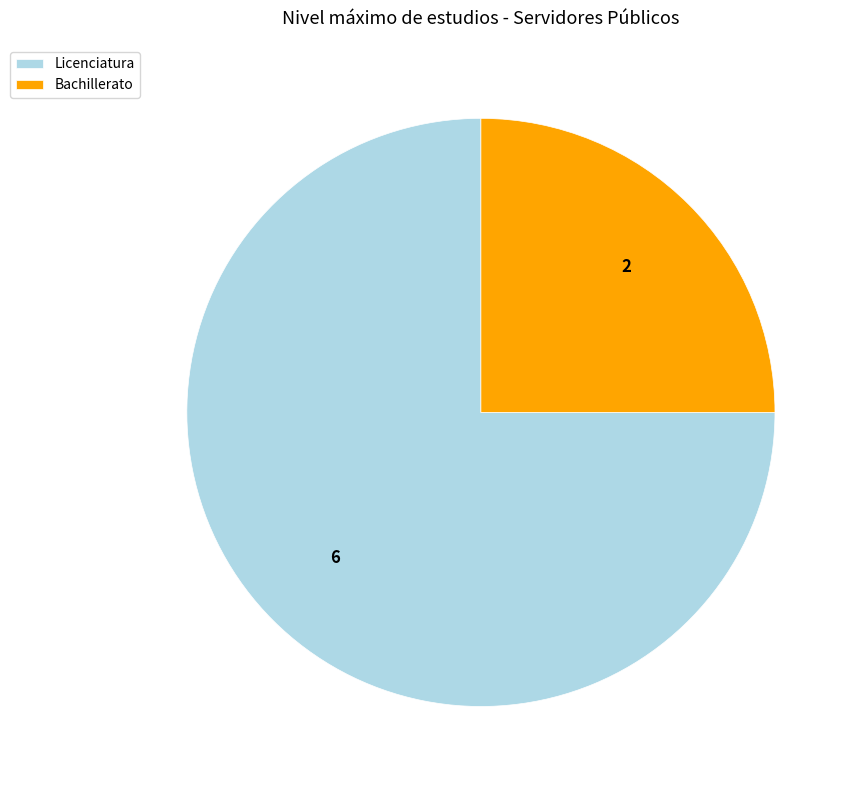

The Bachillerato slice represents 35% of the pie. True or false?

False